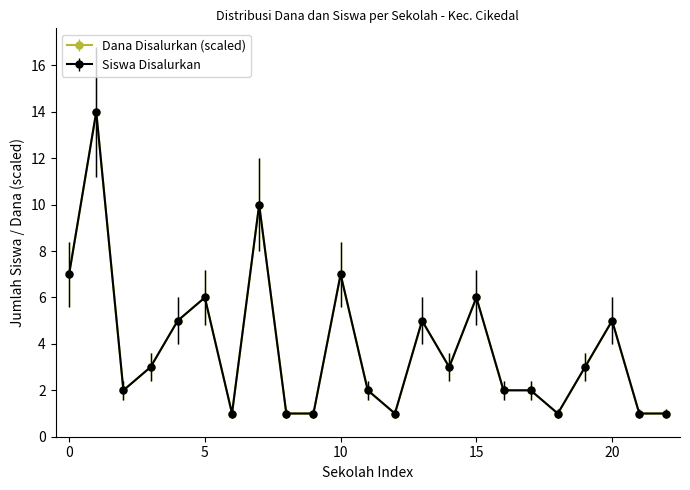

Is this an area chart (filled region under the line)?

No